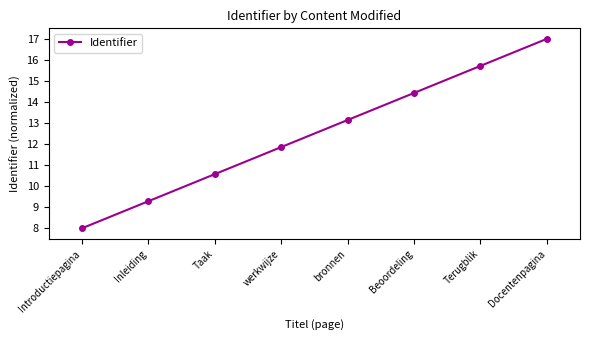

List the labels in order of value, smallest first.

Introductiepagina, Inleiding, Taak, werkwijze, bronnen, Beoordeling, Terugblik, Docentenpagina